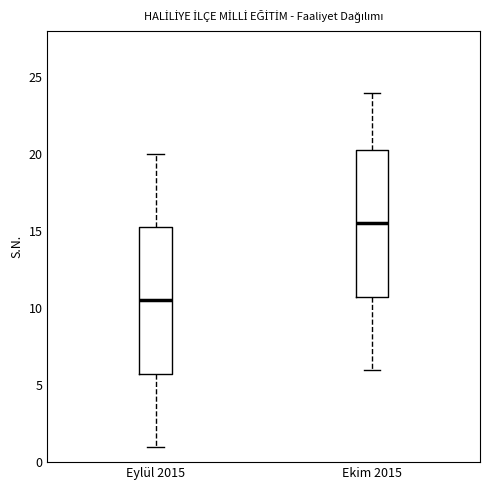

Reading left to right, transcribe this box plot: for each box, give where its median line is, the range the box spans, and where its two whiskers end, as read against the y-axis. The values are not printed on the chart, so give them approximately, as read against the axis.

Eylül 2015: median 10.5, box 6.0 to 15.5, whiskers 1.0 to 20.0
Ekim 2015: median 15.5, box 11.0 to 20.5, whiskers 6.0 to 24.0